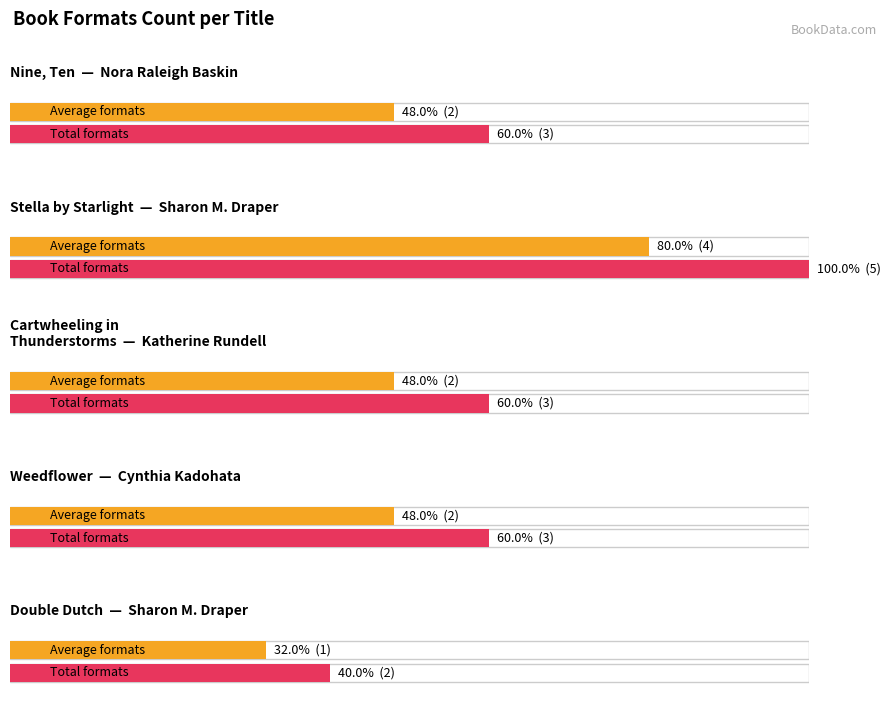

What is the label of the 2nd bar from the right?

Cynthia Kadohata